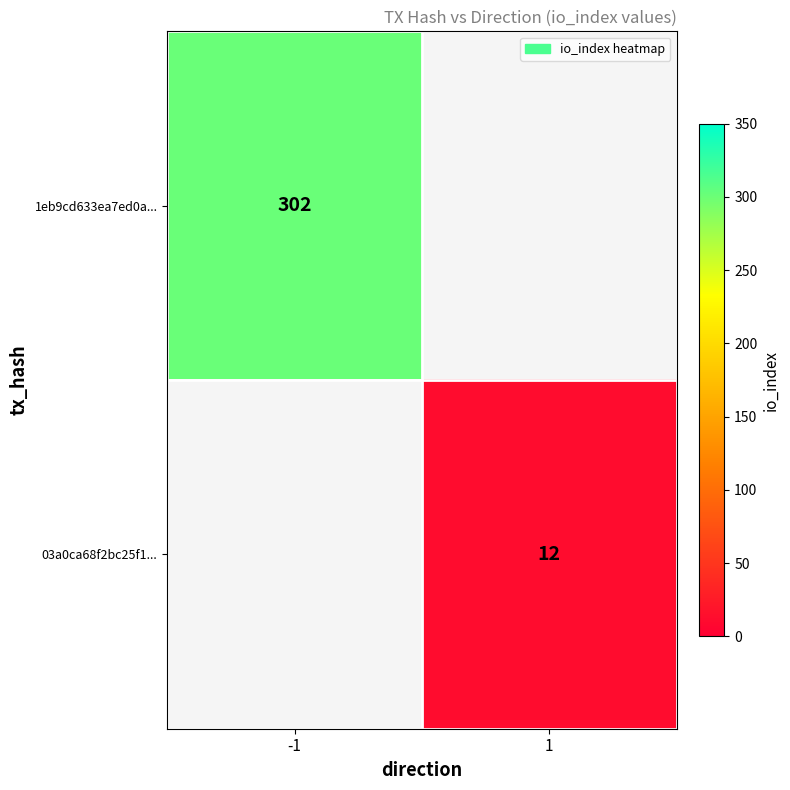

Is it true that 03a0ca68f2bc25f1... equals 12 at 1?

True